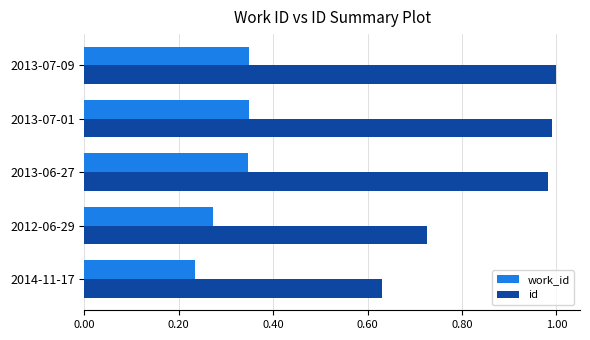

How many series are shown in this chart?

2